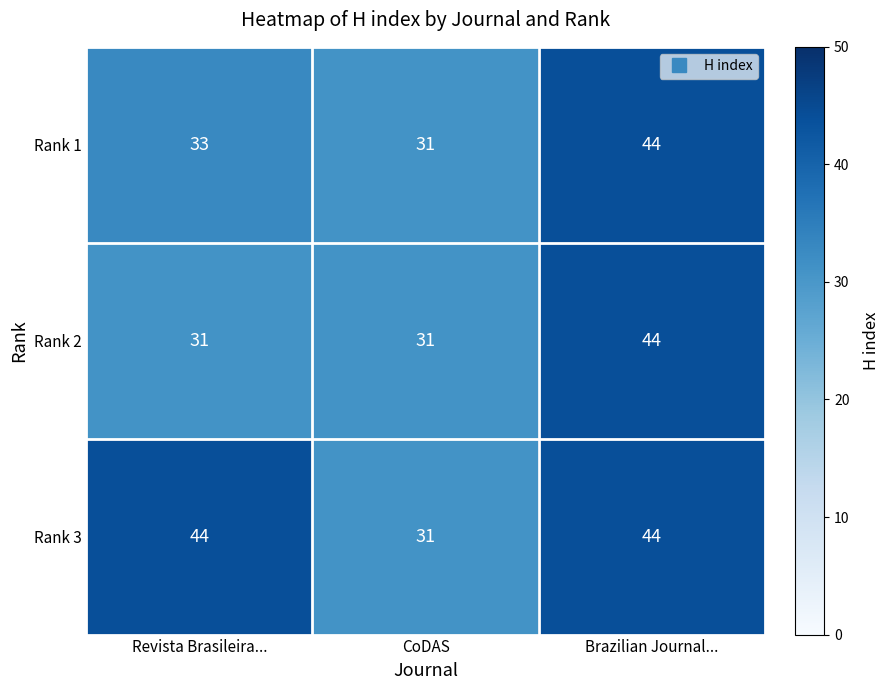

At which category is the sum across all series the highest?

Brazilian Journal...